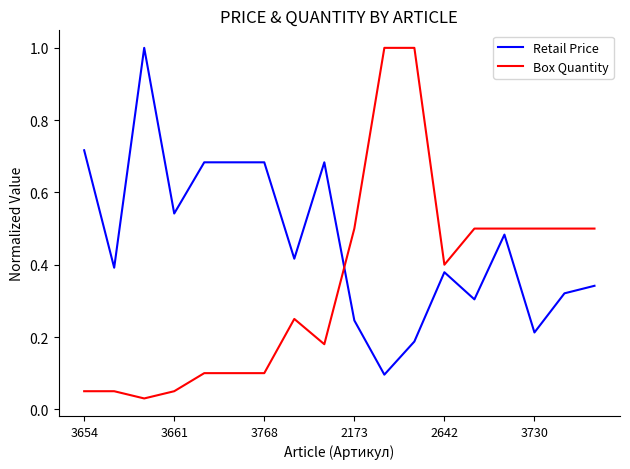

What is the difference between the maximum and minimum values in the Retail Price series?

0.9